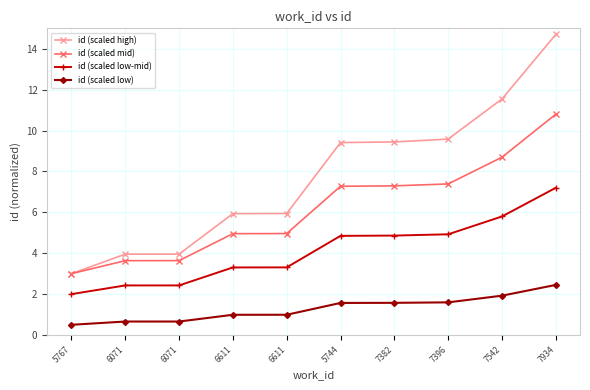

True or false: id (scaled low) and id (scaled low-mid) cross at least once.

False